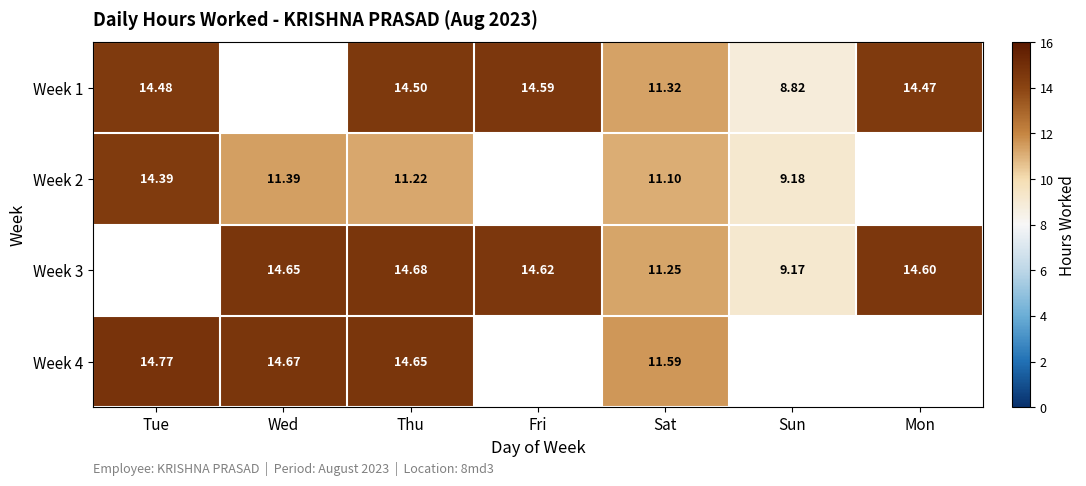

At which category is the sum across all series the highest?

Thu